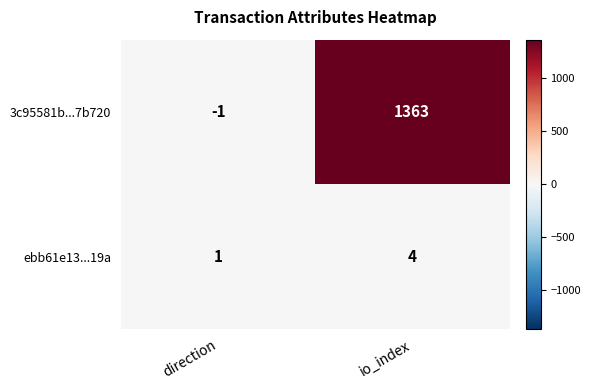

What is the maximum value shown in the chart?

1363